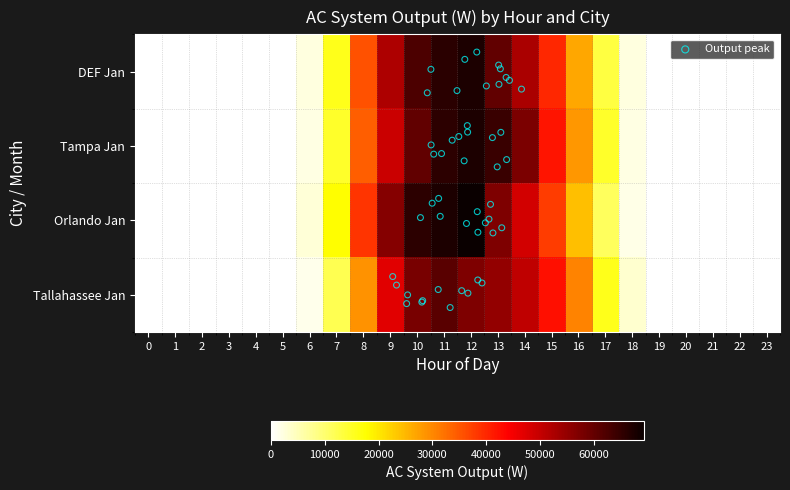

Reading left to right, extract all data points from this chart.

DEF Jan: 0=0.0	1=0.0	2=0.0	3=0.0	4=0.0	5=0.0	6=2294.3	7=15768.7	8=35610.7	9=52434.7	10=62413.8	11=65915.6	12=67205.5	13=60253.3	14=52789.7	15=40046.7	16=26712.4	17=13224.2	18=2173.4	19=0.0	20=0.0	21=0.0	22=0.0	23=0.0
Tampa Jan: 0=0.0	1=0.0	2=0.0	3=0.0	4=0.0	5=0.0	6=2036.0	7=14651.6	8=34224.0	9=49540.1	10=60303.3	11=65664.0	12=67268.5	13=64365.6	14=57462.0	15=41890.2	16=28320.8	17=14696.9	18=2166.0	19=0.0	20=0.0	21=0.0	22=0.0	23=0.0
Orlando Jan: 0=0.0	1=0.0	2=0.0	3=0.0	4=0.0	5=0.0	6=2728.3	7=17715.9	8=38497.0	9=56513.6	10=65562.8	11=67220.4	12=69321.5	13=57278.4	14=48606.1	15=37713.0	16=24289.5	17=11151.6	18=1891.8	19=0.0	20=0.0	21=0.0	22=0.0	23=0.0
Tallahassee Jan: 0=0.0	1=0.0	2=0.0	3=0.0	4=0.0	5=0.0	6=1503.1	7=12033.5	8=28862.3	9=47105.8	10=57740.8	11=61176.0	12=57400.1	13=55135.3	14=50590.7	15=42253.0	16=30377.2	17=15924.3	18=3473.3	19=0.0	20=0.0	21=0.0	22=0.0	23=0.0